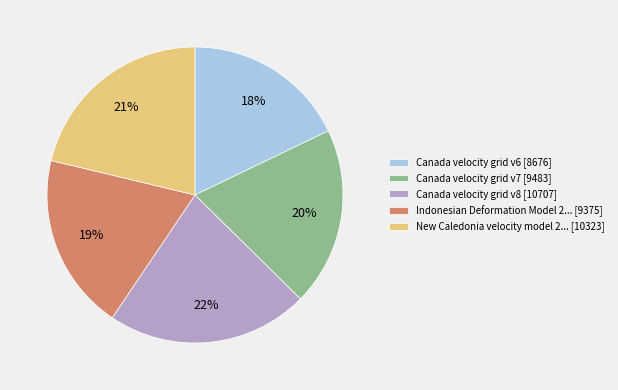

To the nearest percent, what is the combined percentage of Canada velocity grid v7 [9483] and New Caledonia velocity model 2... [10323]?

41%